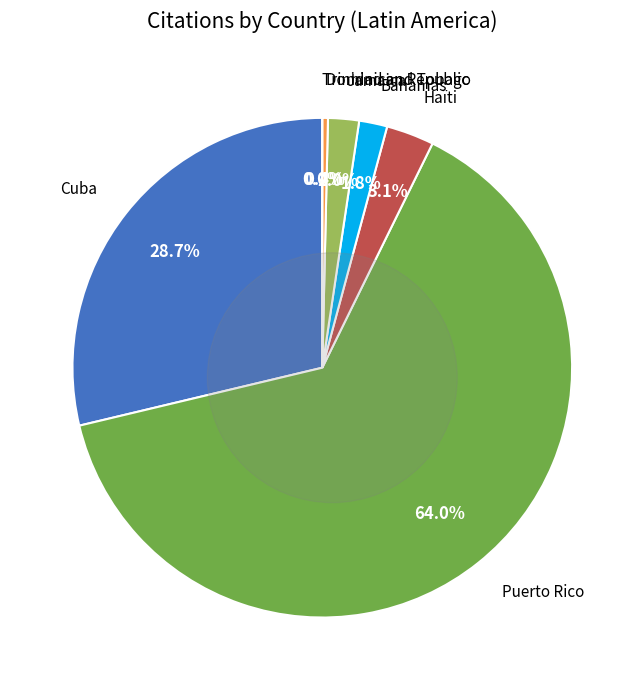

Which category has the smallest portion of the pie?

Trinidad and Tobago